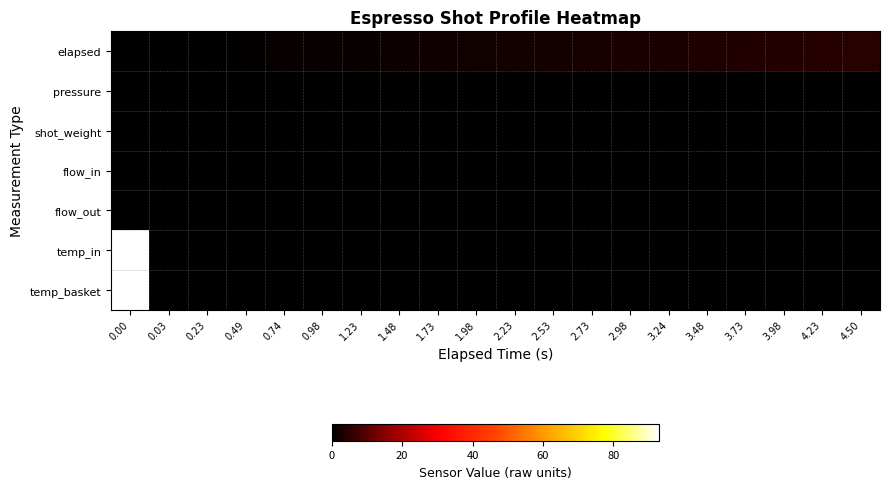

Count the number of categories in the chart.

20